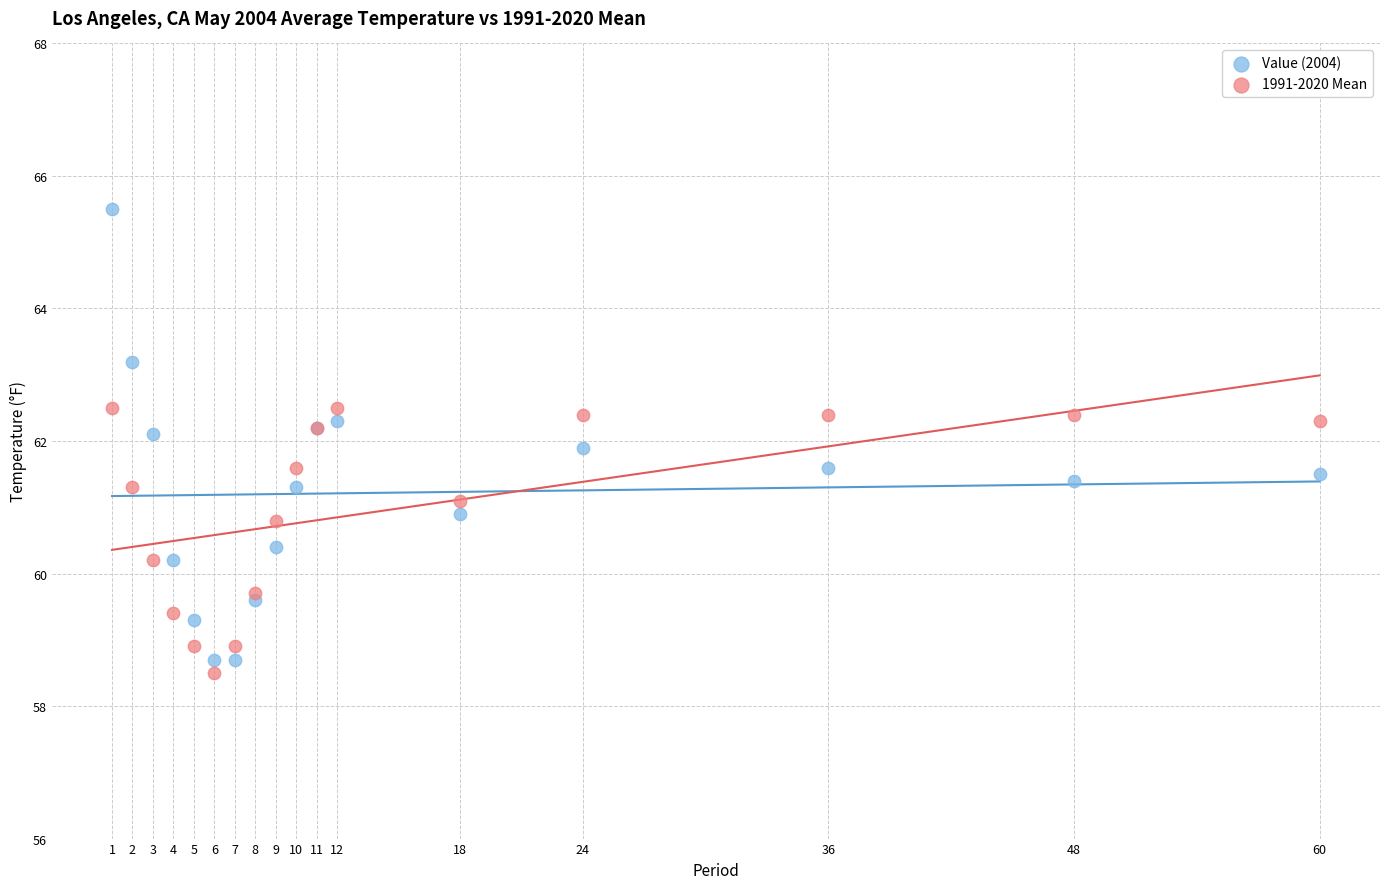

Which series has the largest Y range (max minus min)?

Value (2004)